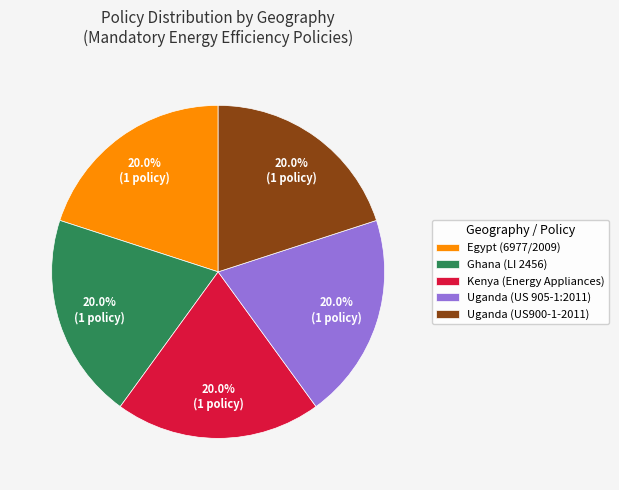

Is there any slice that represents more than half of the pie?

No